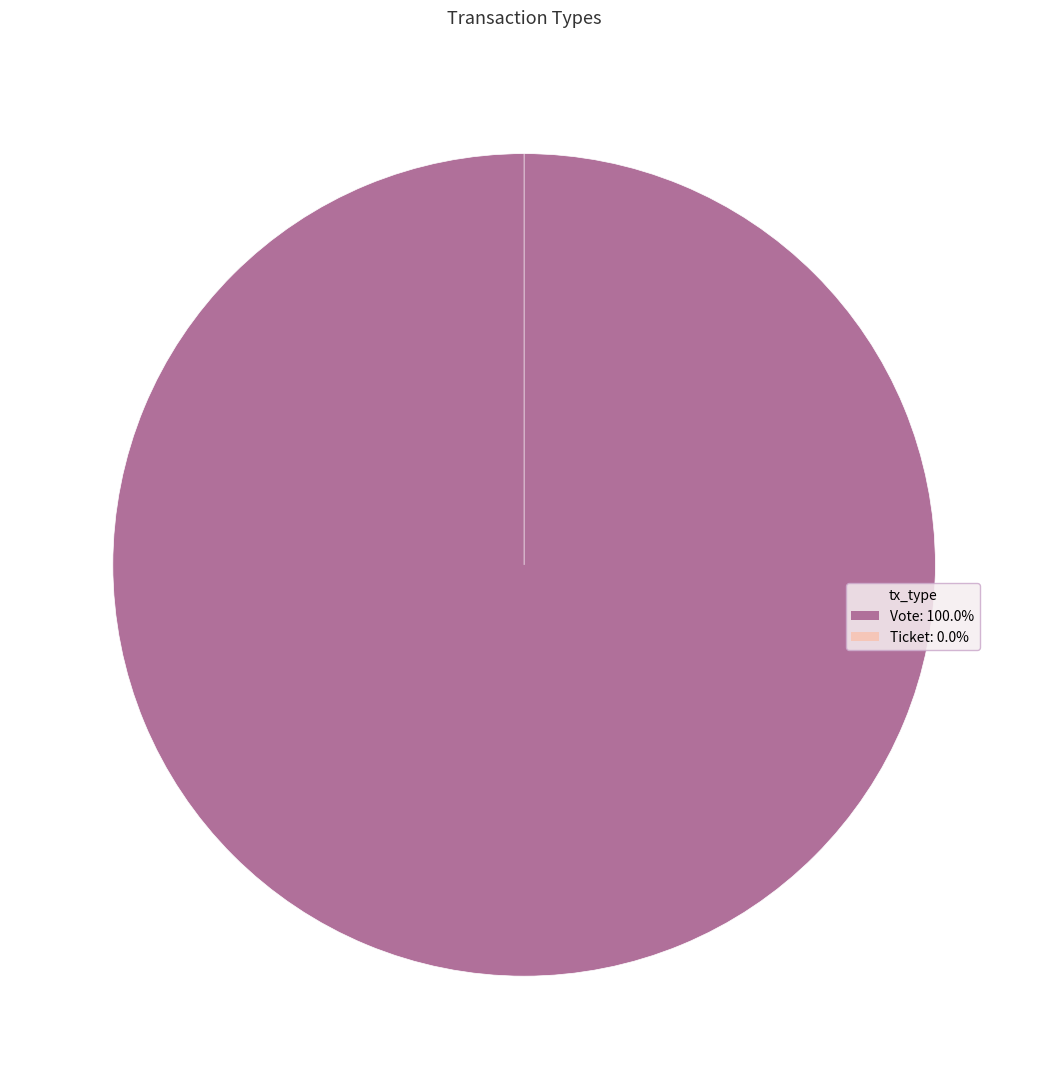

Which category has the biggest portion of the pie?

Vote